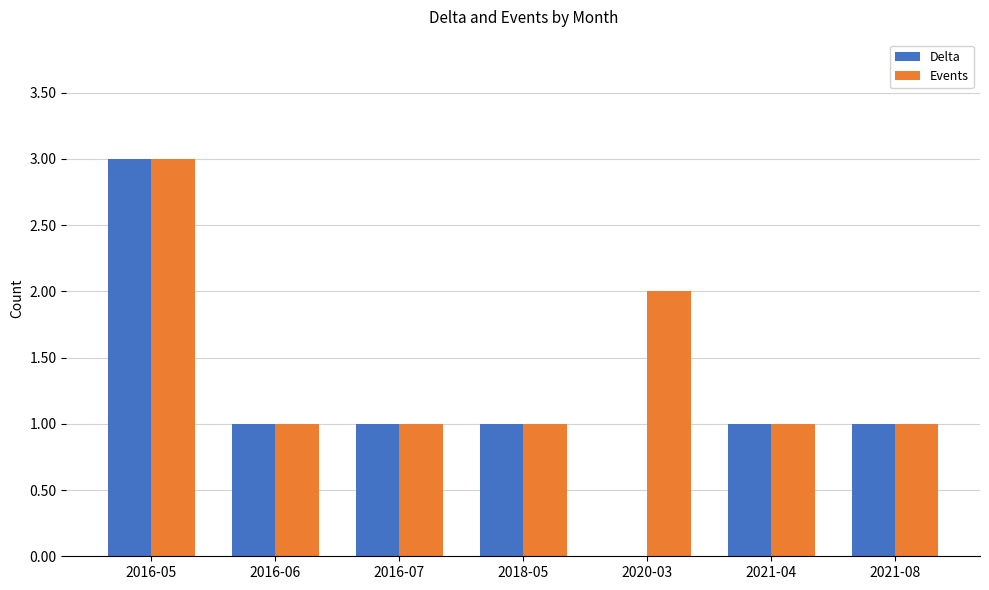

At which label does Events reach its peak?

2016-05